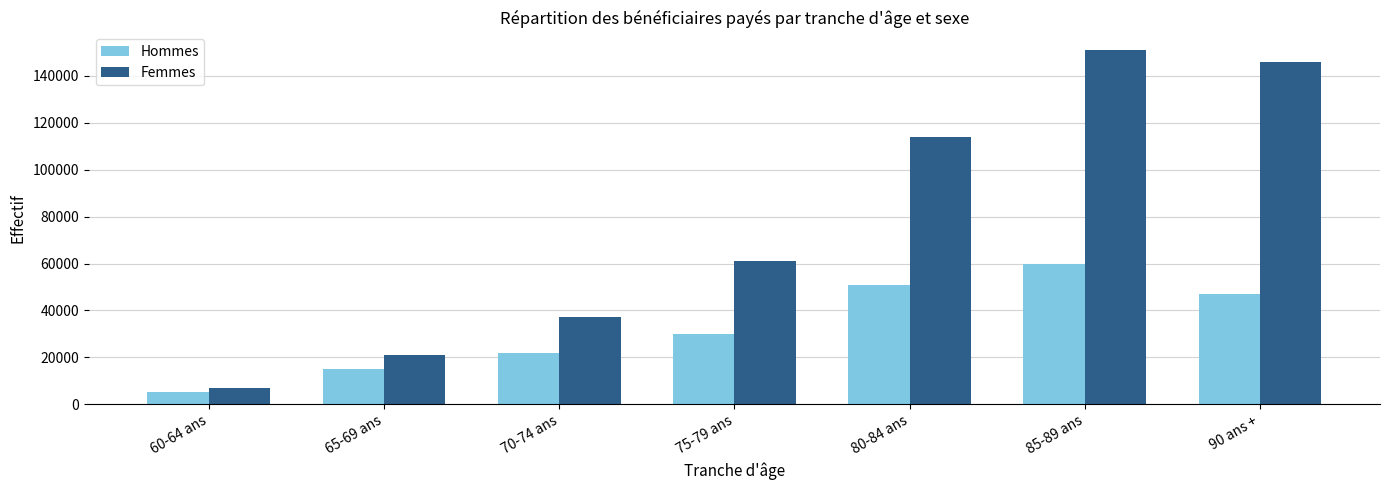

Count the number of categories in the chart.

7